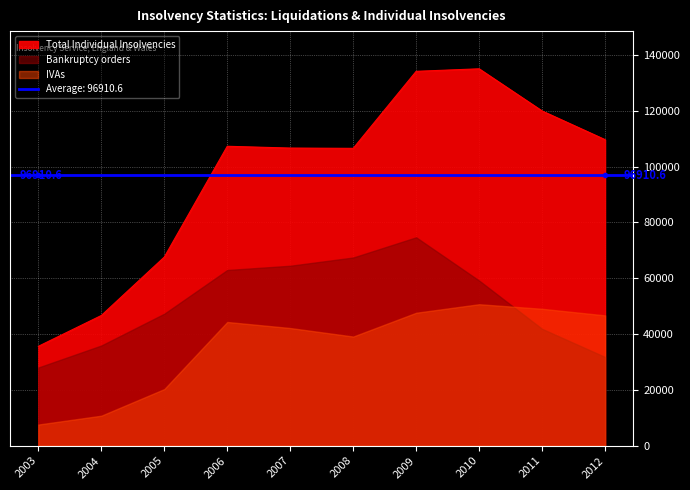

The value of Total Individual Insolvencies at 2007 is 106645. True or false?

True